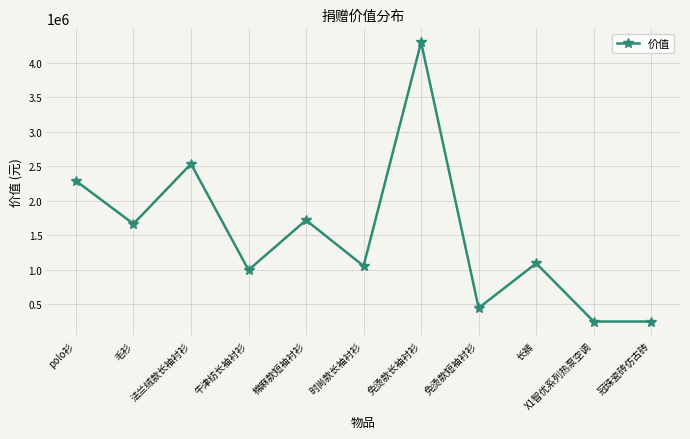

How many points are higher than both their immediate neighbors (excluding endpoints)?

4